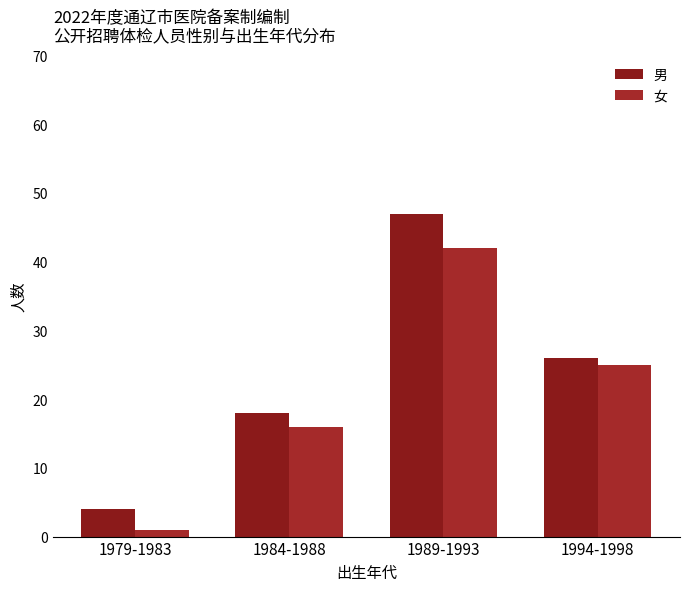

Between 1989-1993 and 1984-1988, which is larger?

1989-1993